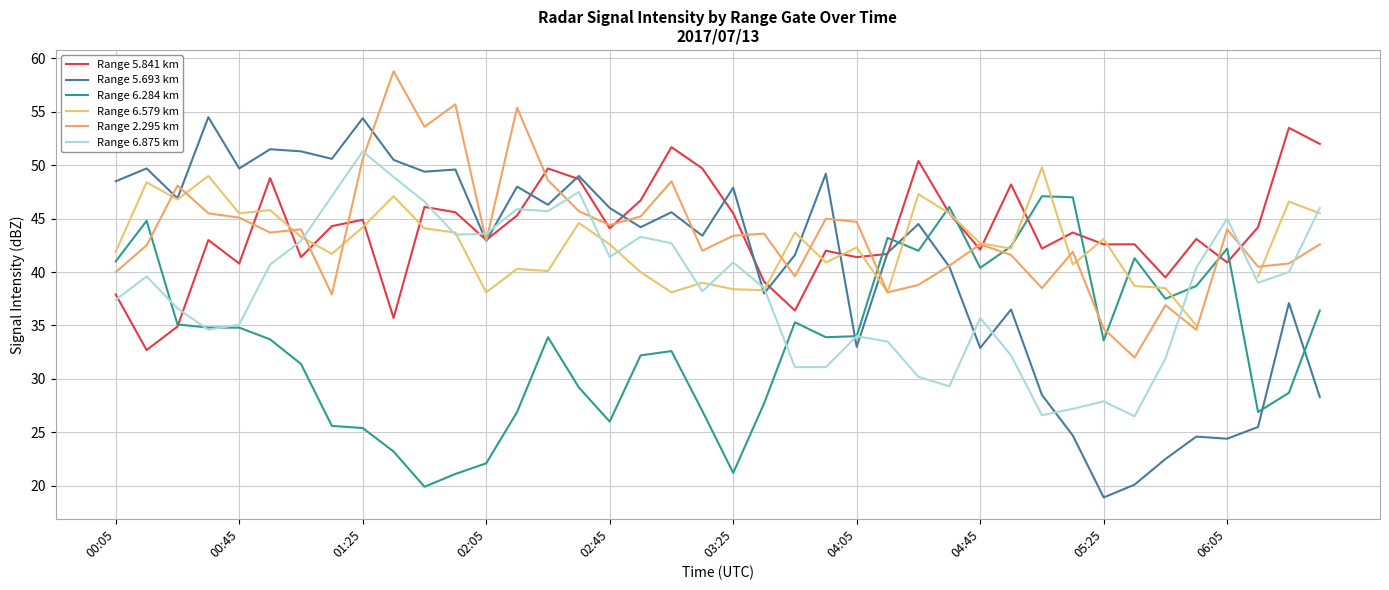

How many lines are shown in the chart?

6